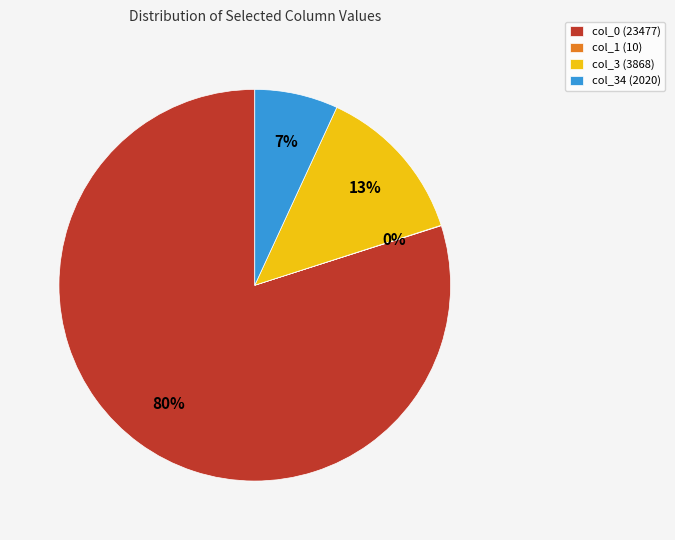

Which slice is the largest?

col_0 (23477)